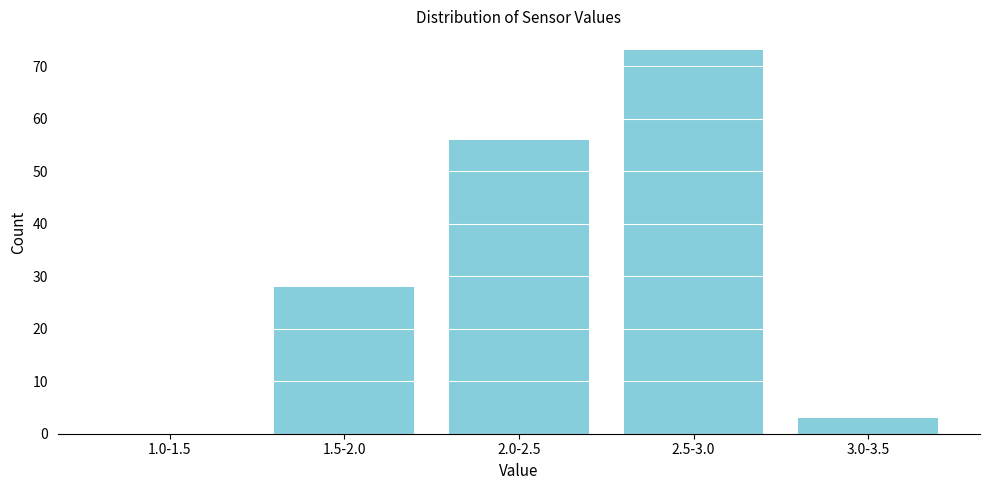

Reading left to right, what are all the values shown in this chart?

1.0-1.5=0	1.5-2.0=28	2.0-2.5=56	2.5-3.0=73	3.0-3.5=3